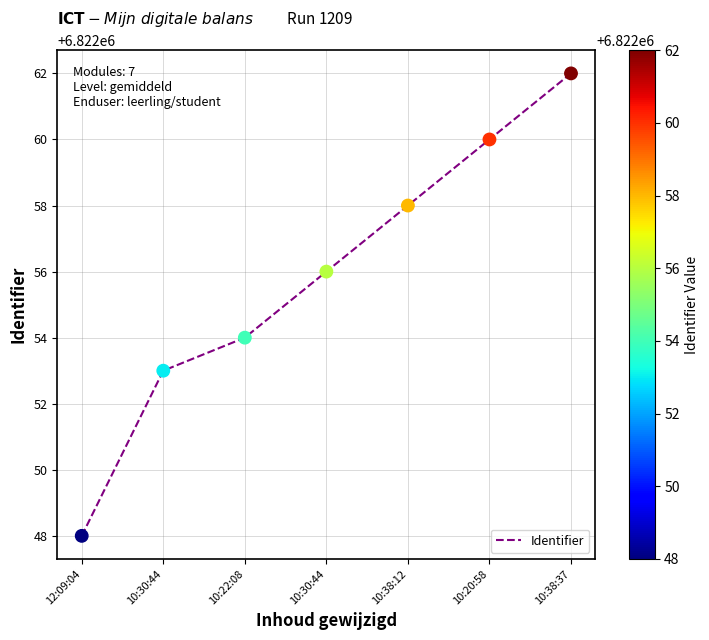

Count the number of categories in the chart.

7